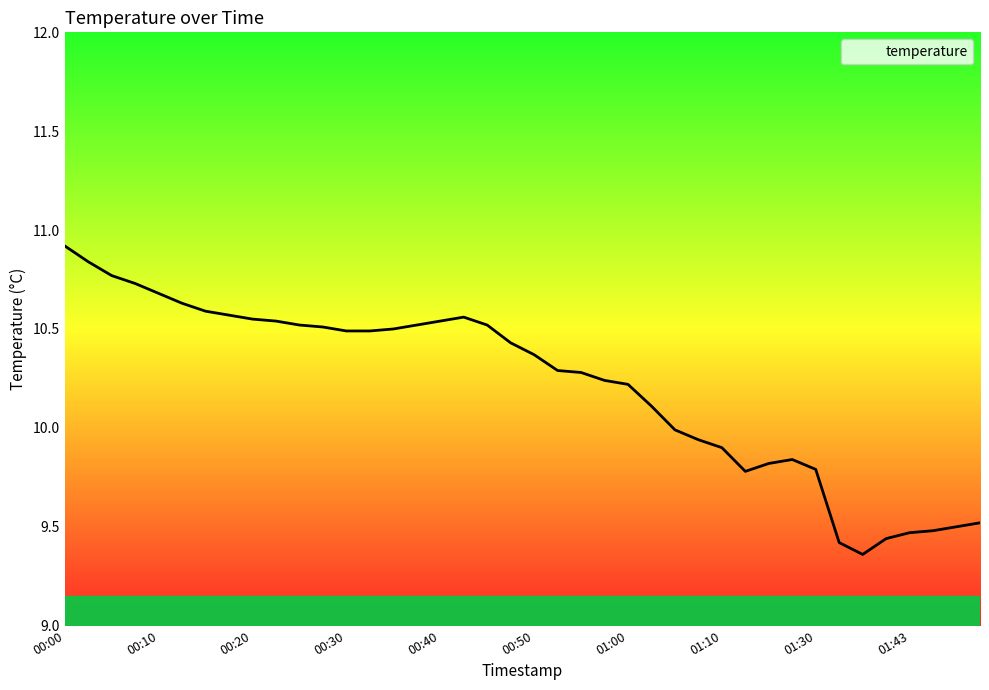

What is the maximum value shown in the chart?

10.9